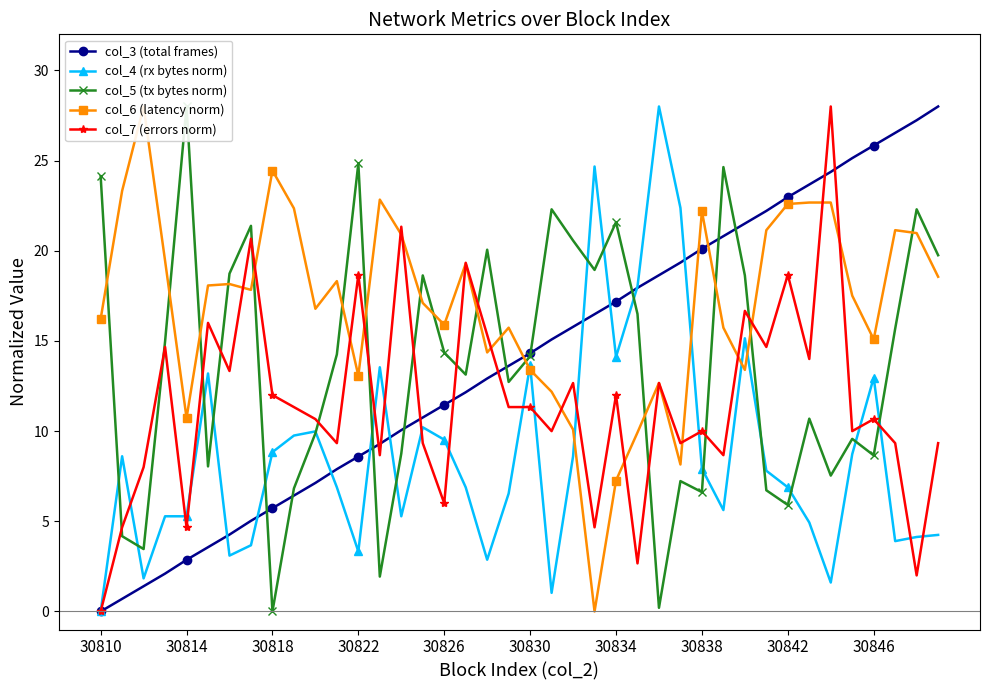

Is this an area chart (filled region under the line)?

No